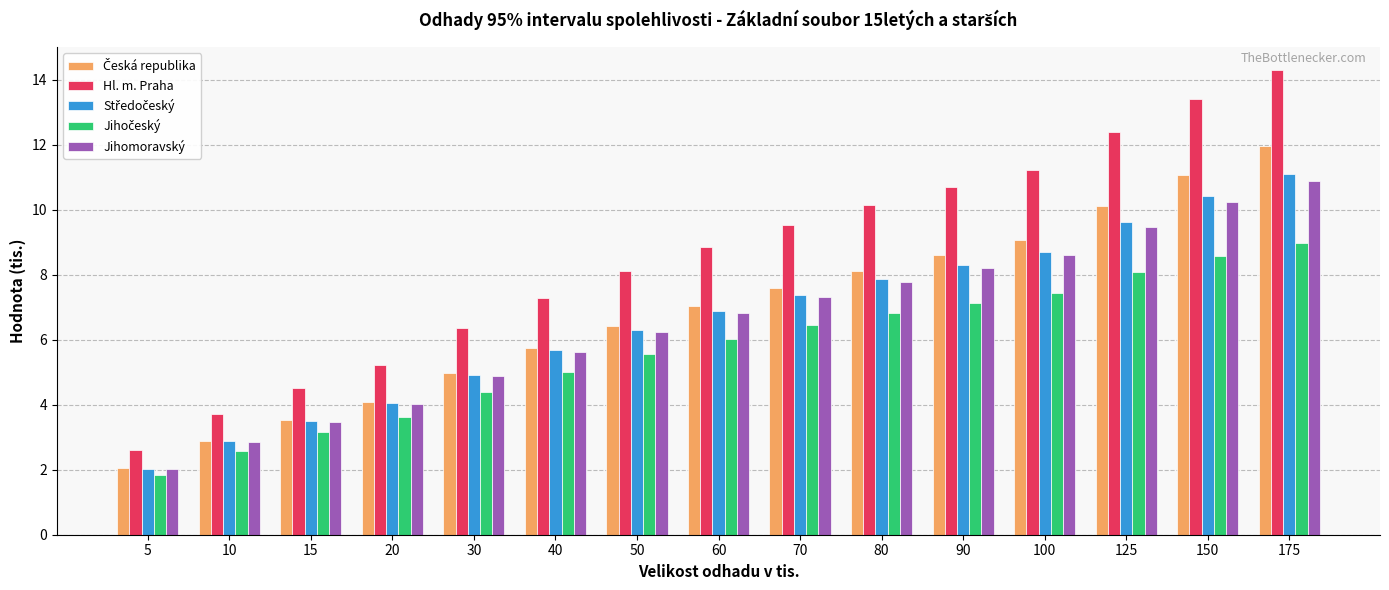

What is the sum of all Jihomoravský values?

98.4